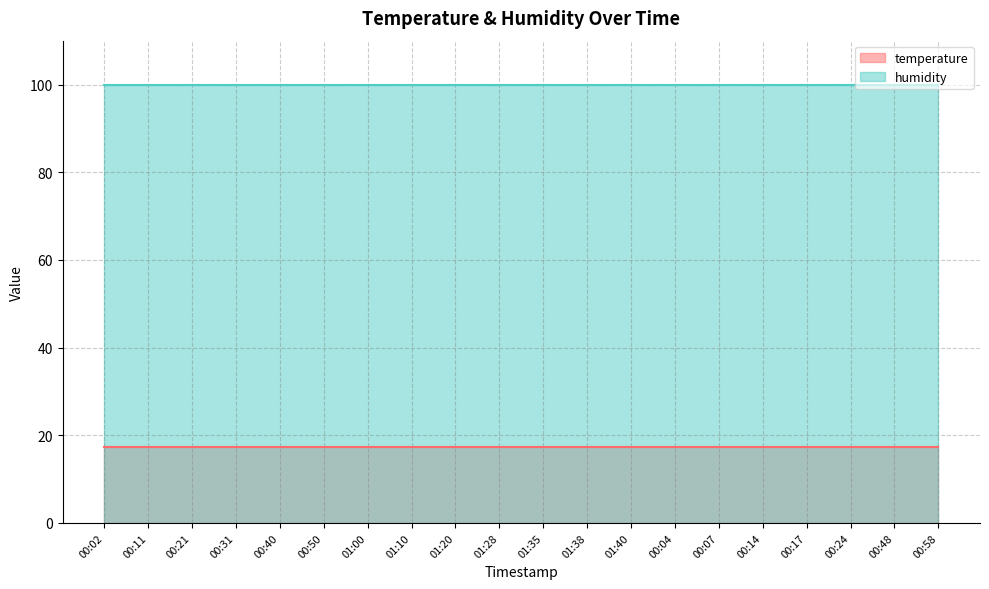

The temperature series shows 11.7 at 01:38. True or false?

False